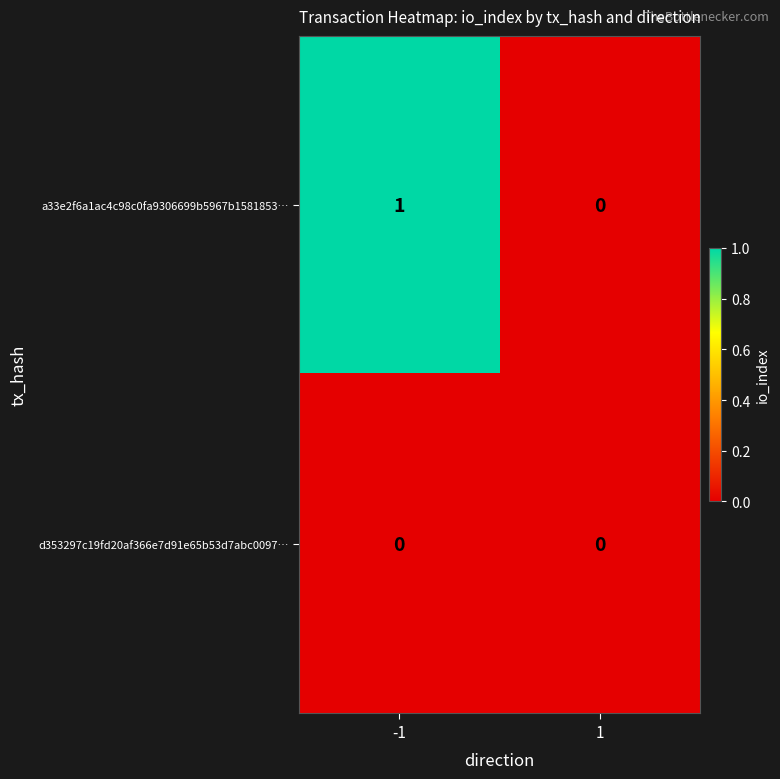

List the series in order of their overall mean, highest first.

a33e2f6a1ac4c98c0fa9306699b5967b1581853…, d353297c19fd20af366e7d91e65b53d7abc0097…